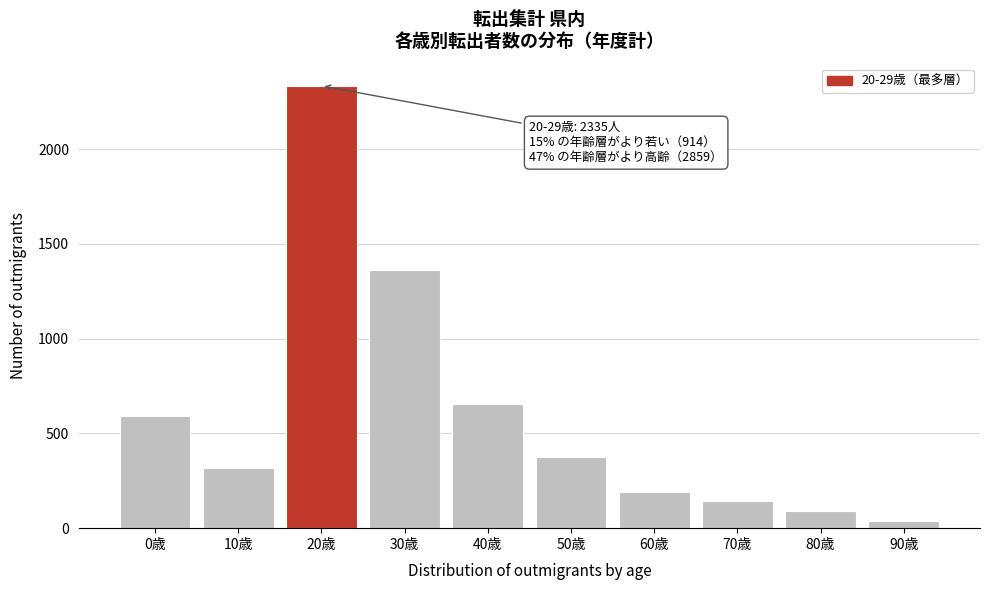

Reading right to left, list all the values displayed in this chart.

40	89	145	191	374	656	1364	2335	320	594